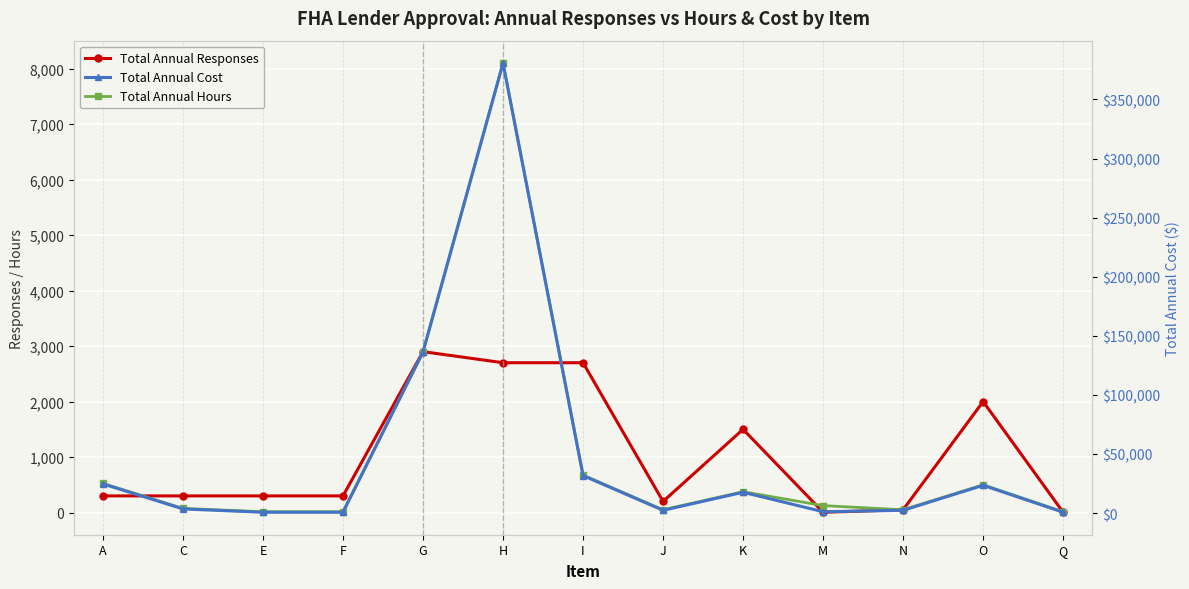

Which series changed the most between E and N?

Total Annual Cost